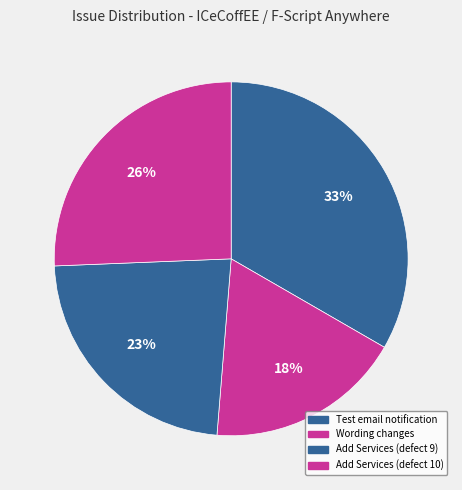

How many slices are in this pie chart?

4